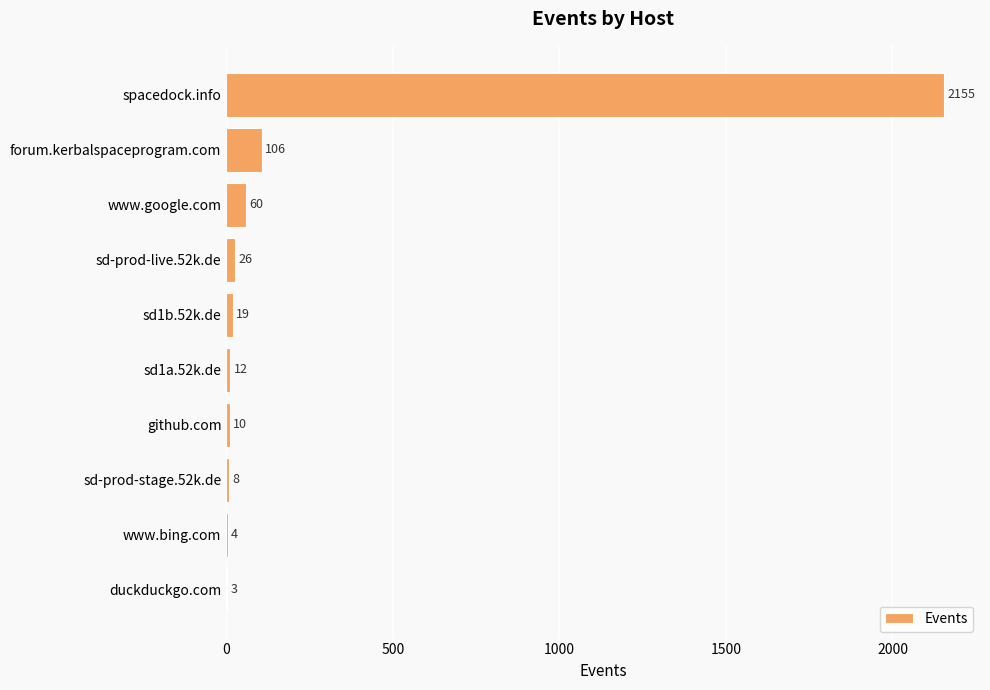

Reading top to bottom, transcribe all the data shown in this chart.

spacedock.info=2155	forum.kerbalspaceprogram.com=106	www.google.com=60	sd-prod-live.52k.de=26	sd1b.52k.de=19	sd1a.52k.de=12	github.com=10	sd-prod-stage.52k.de=8	www.bing.com=4	duckduckgo.com=3